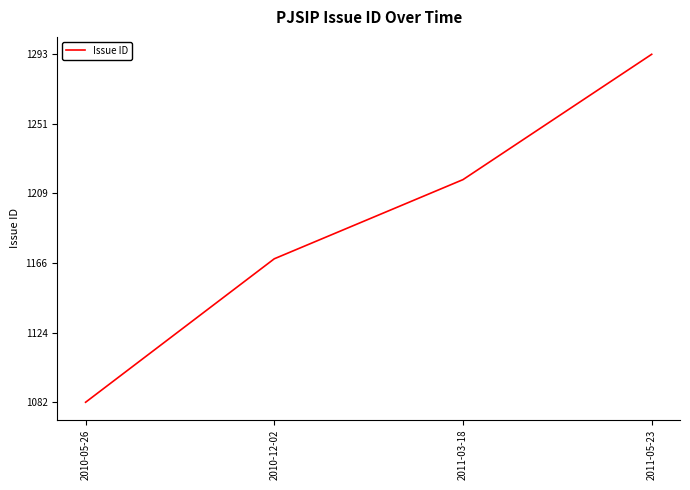

The chart shows a value of 660 at 2010-05-26. True or false?

False